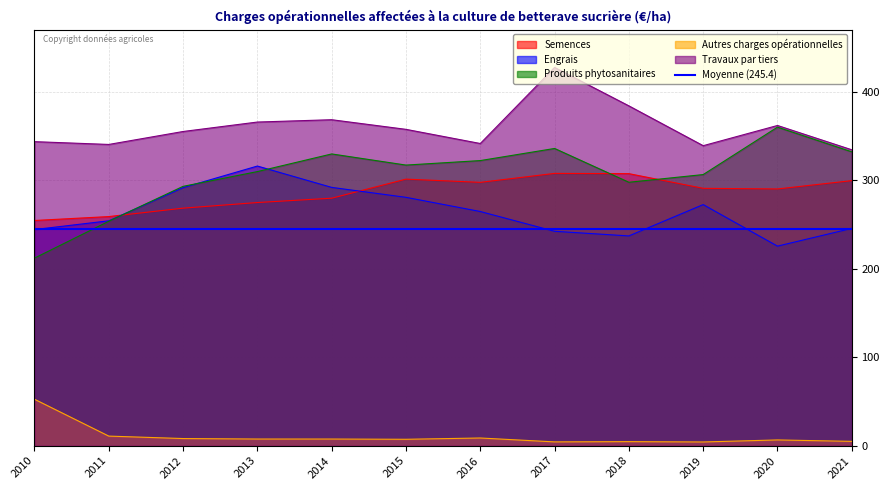

Which series has the widest spread of values?

Produits phytosanitaires